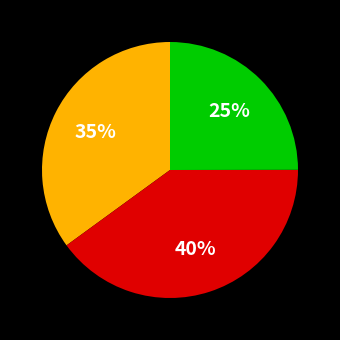

To the nearest percent, what is the average slice percentage?

33%